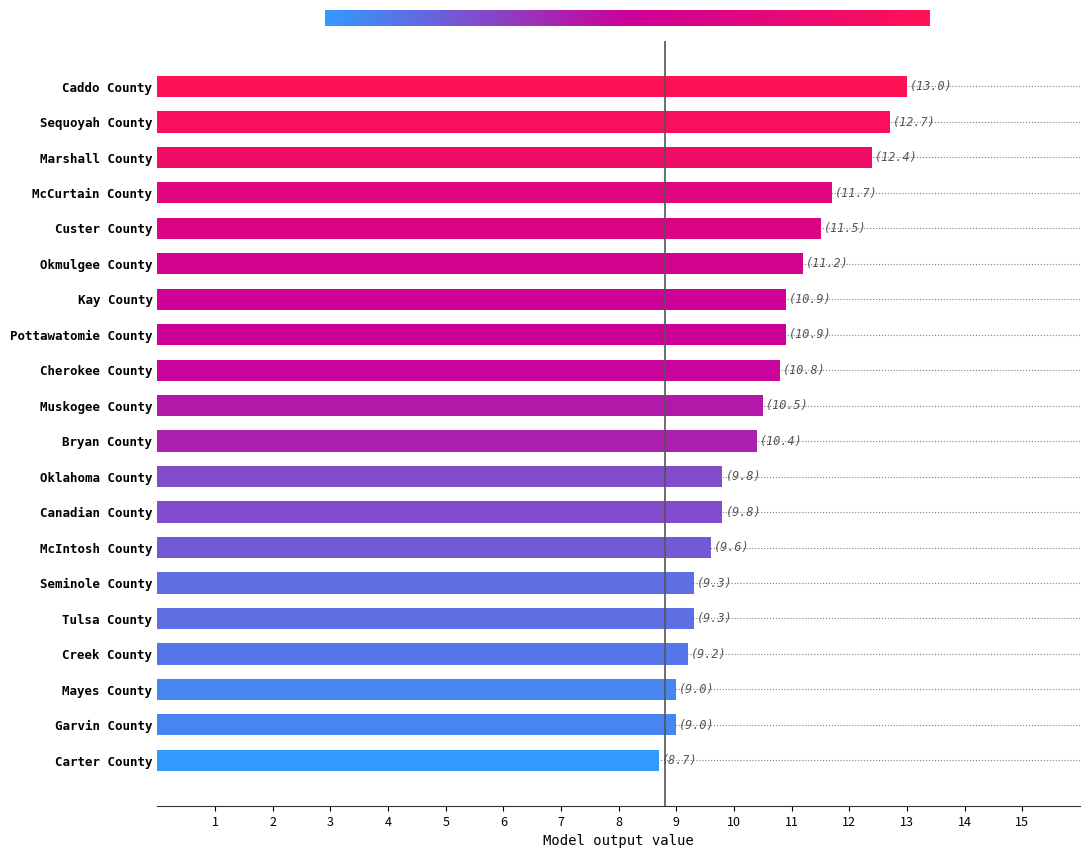

What is the change in value from Tulsa County to Canadian County?

+0.5